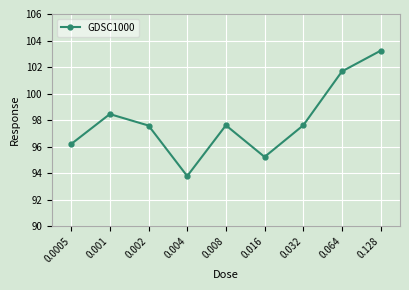

What is the value of the 4th point from the left?

93.8